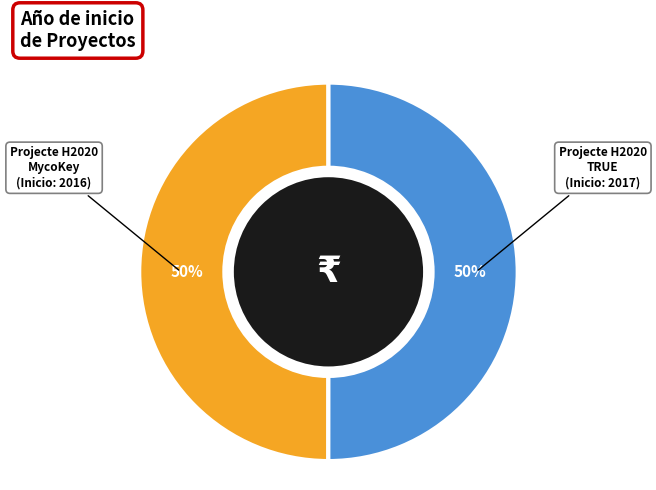

To the nearest percent, what is the average slice percentage?

50%